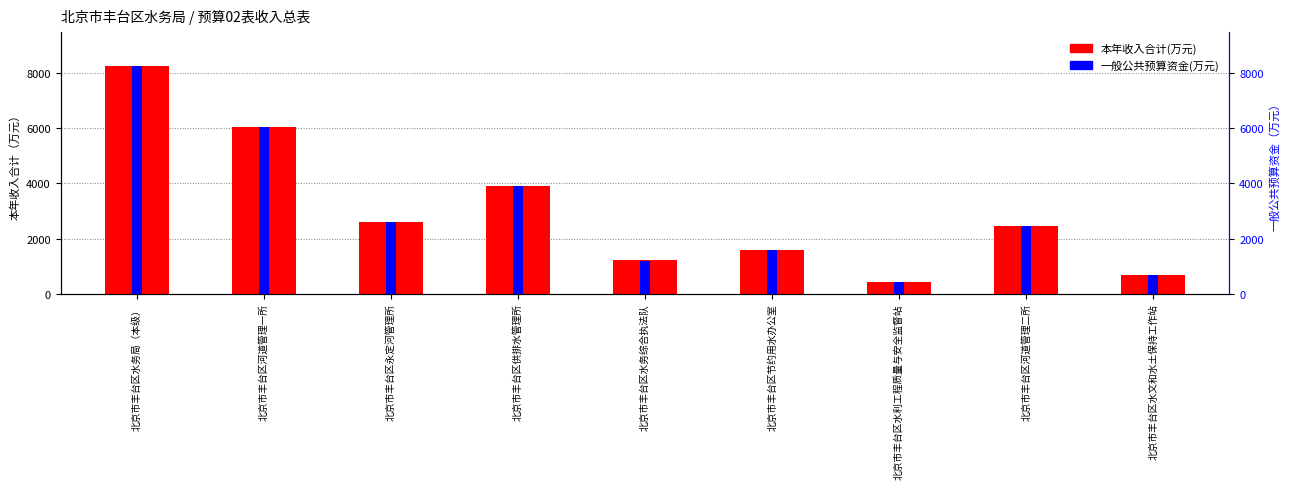

What is the label of the 7th bar from the right?

北京市丰台区永定河管理所